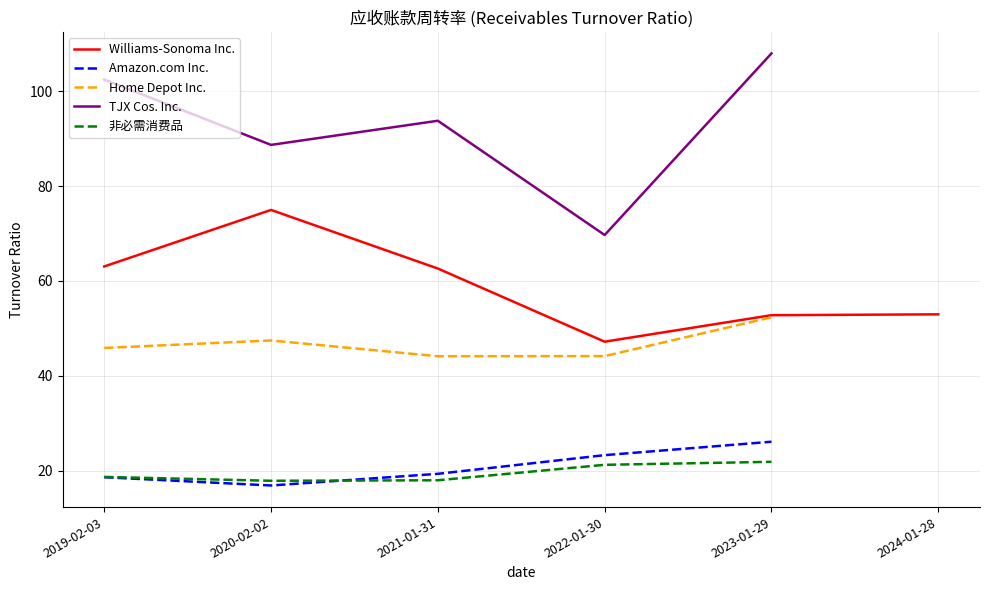

What is the maximum value for 非必需消费品?

21.9